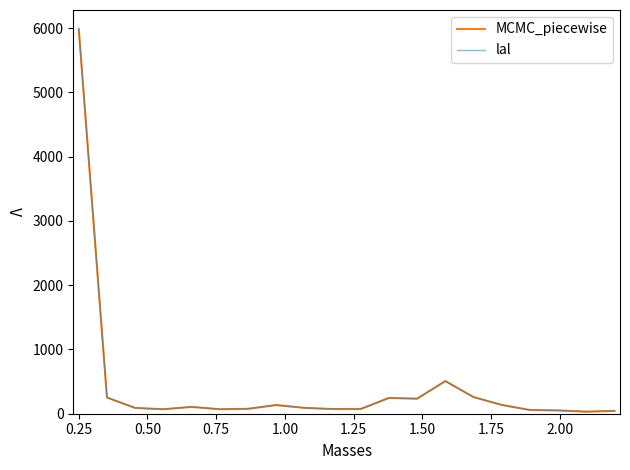

True or false: MCMC_piecewise and lal cross at least once.

False